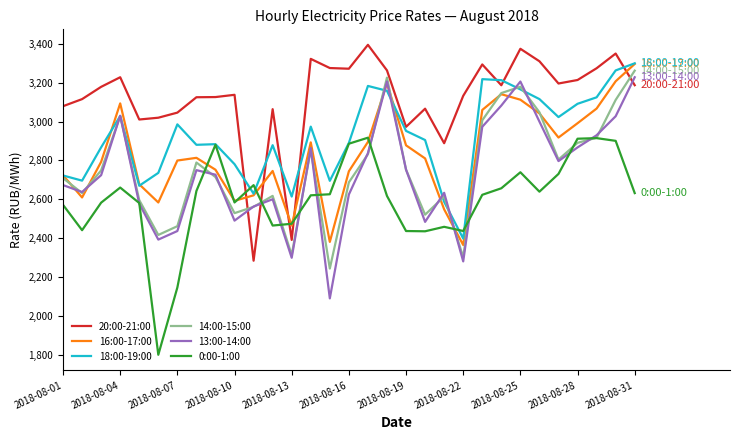

Which series has the largest total across all categories?

20:00-21:00